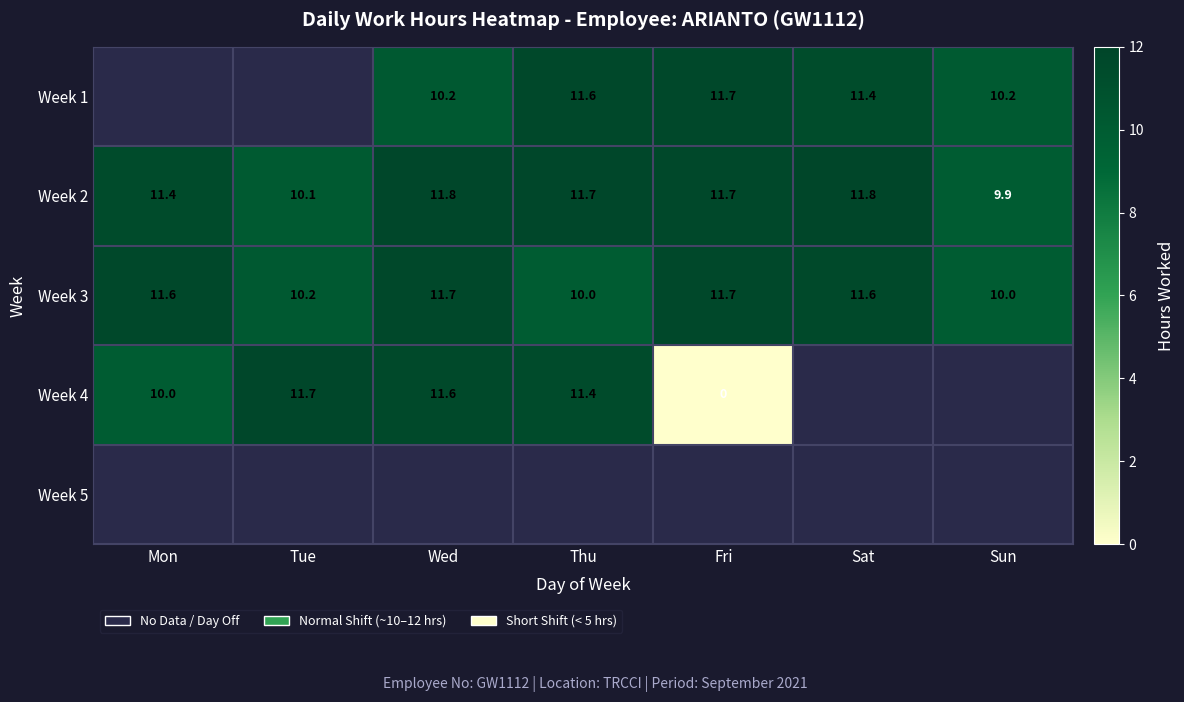

Where does the Week 2 series first go above 11?

Mon